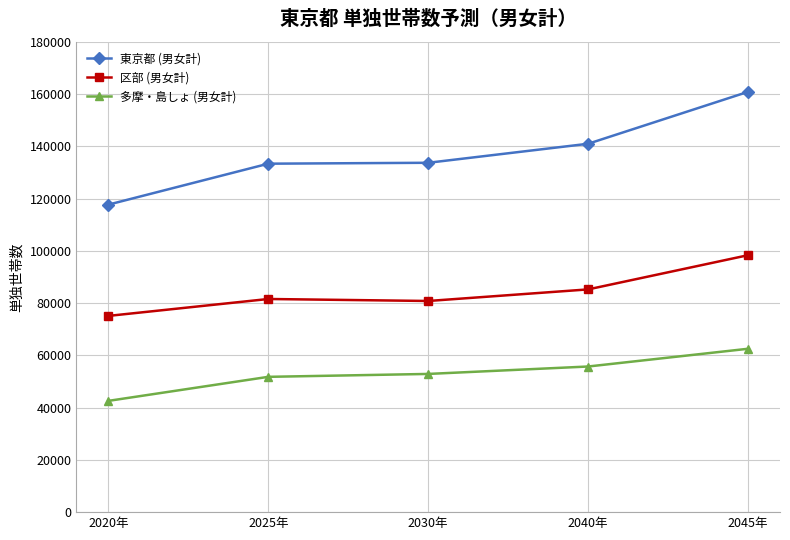

True or false: 区部 (男女計) and 多摩・島しょ (男女計) intersect in this chart.

False